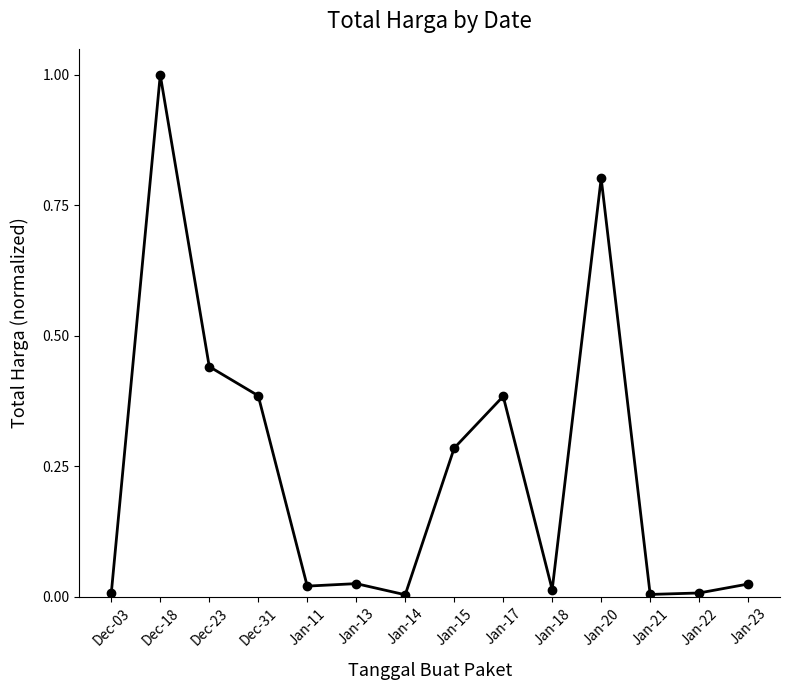

What is the greatest value displayed?

1.0